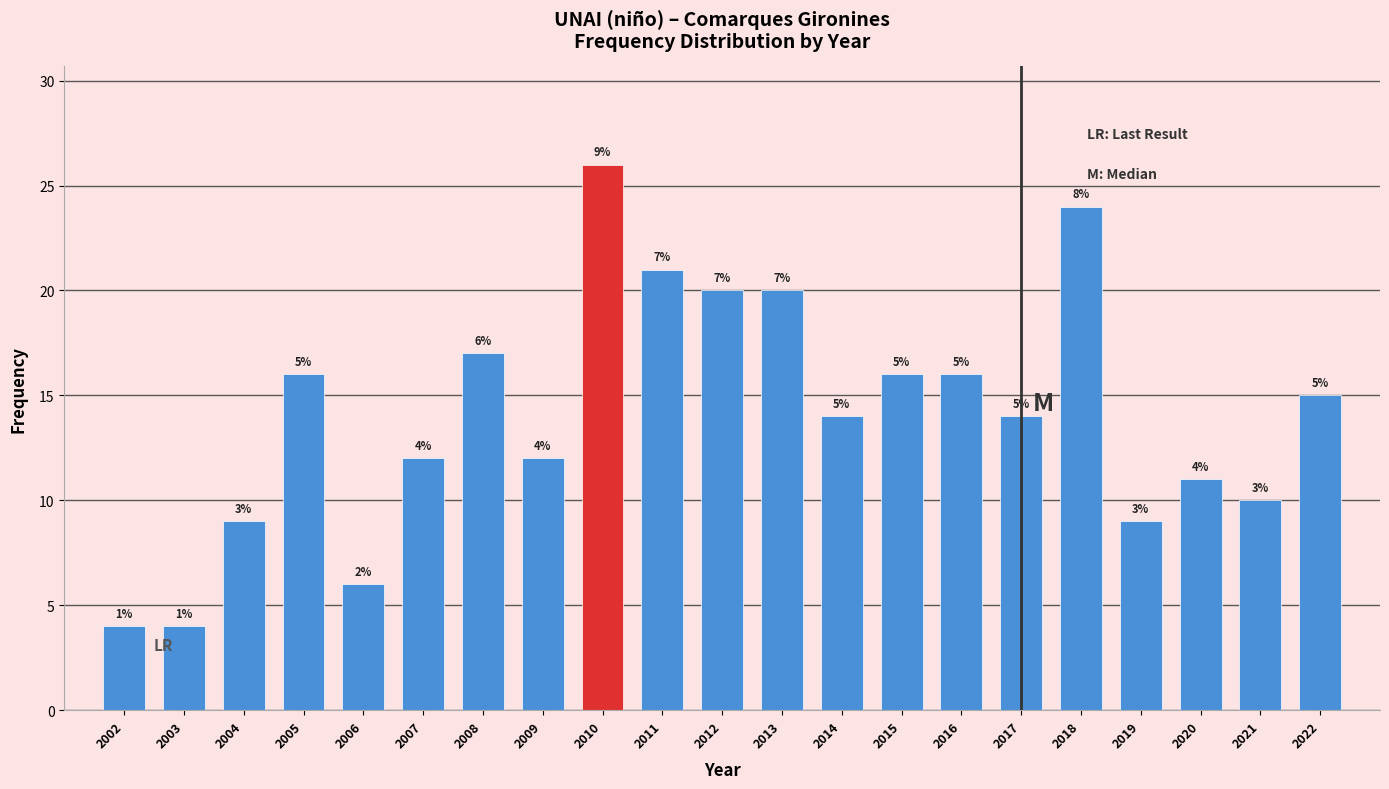

How many bars are there in total?

21